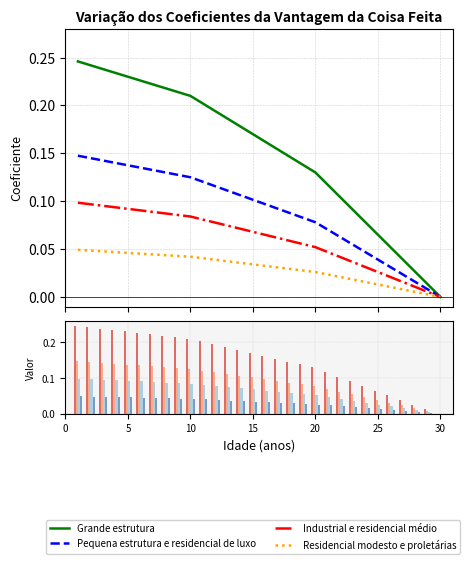

Are the bars horizontal?

No